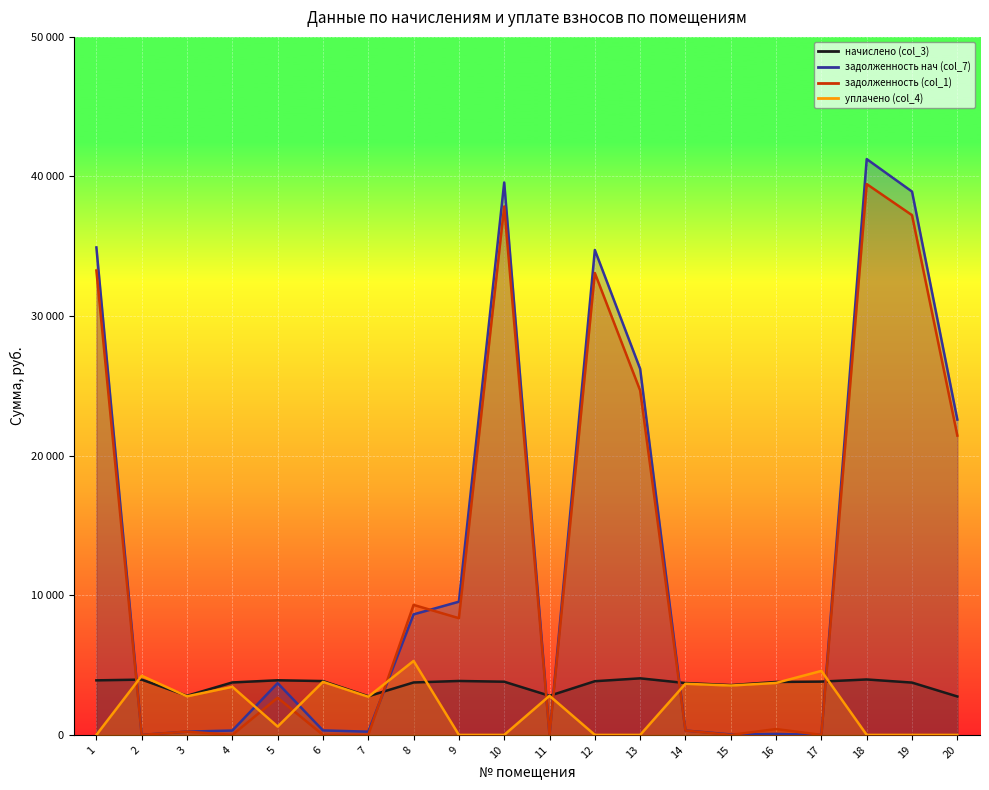

Is it true that начислено (col_3) equals 3791.8 at 16?

True